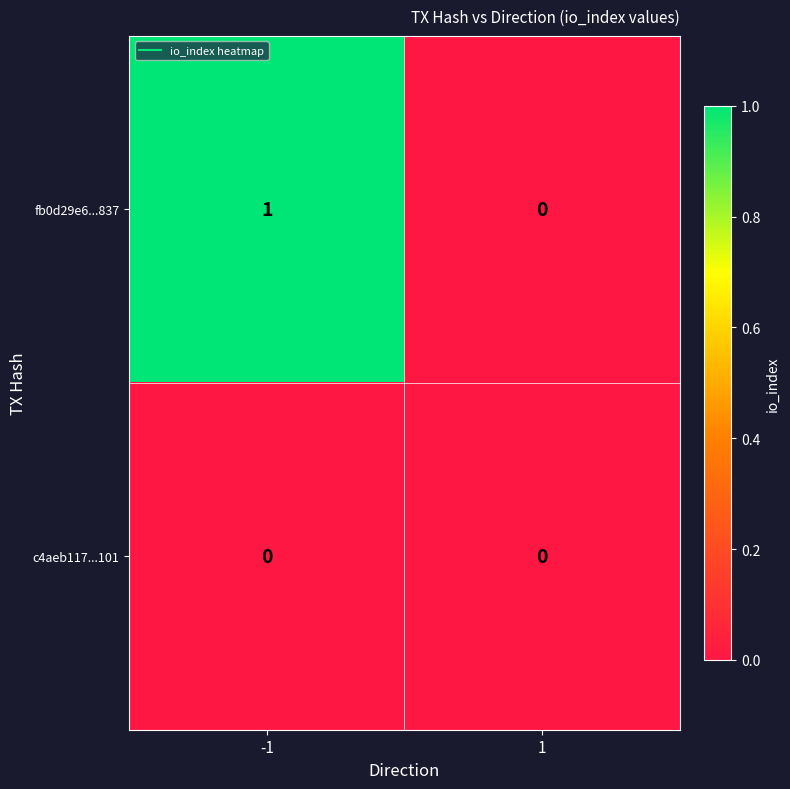

List the series in order of their peak value, highest first.

fb0d29e6...837, c4aeb117...101